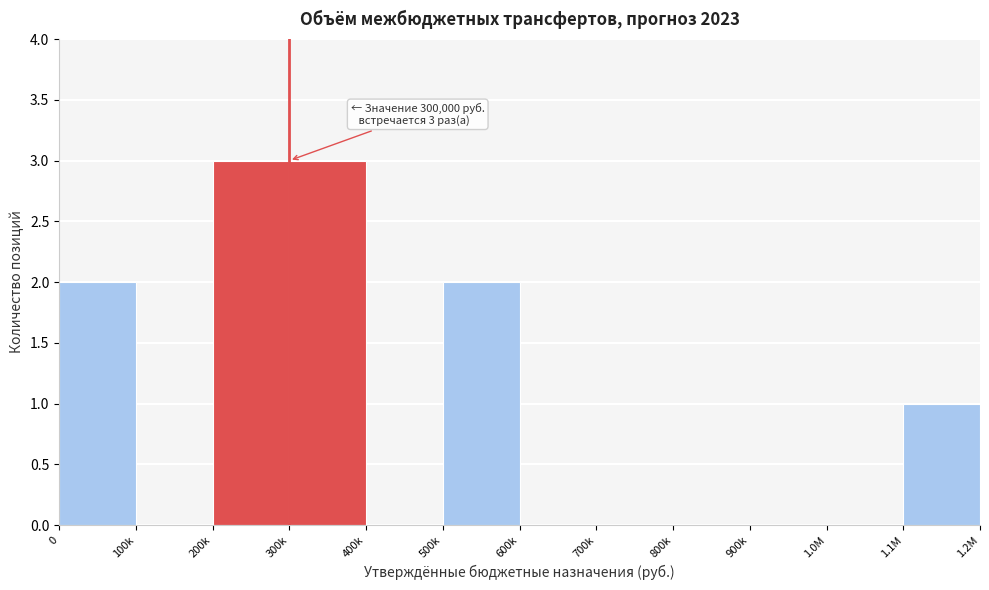

Reading left to right, what are all the values shown in this chart?

0=2	100k=0	200k=3	300k=3	400k=0	500k=2	600k=0	700k=0	800k=0	900k=0	1.0M=0	1.1M=1